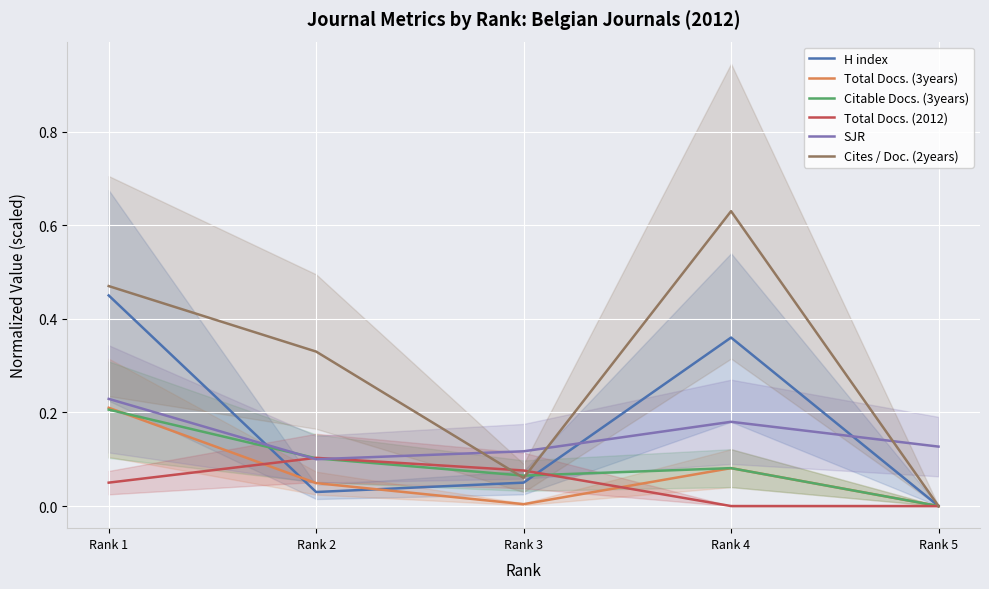

Between Rank 1 and Rank 3, which series saw the biggest shift?

Cites / Doc. (2years)